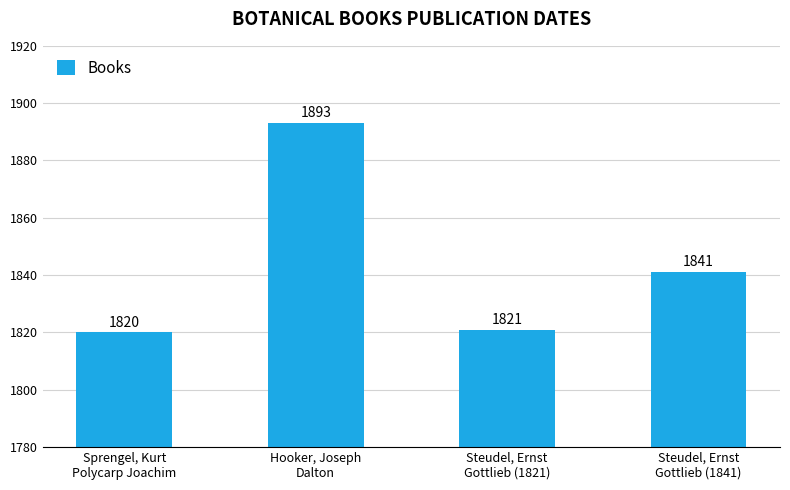

Which category has the lowest value across all series?

Sprengel, Kurt
Polycarp Joachim